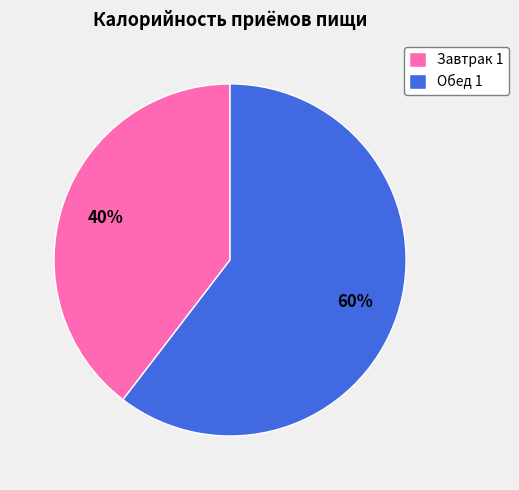

Do Обед 1 and Завтрак 1 together represent more than half of the pie?

Yes